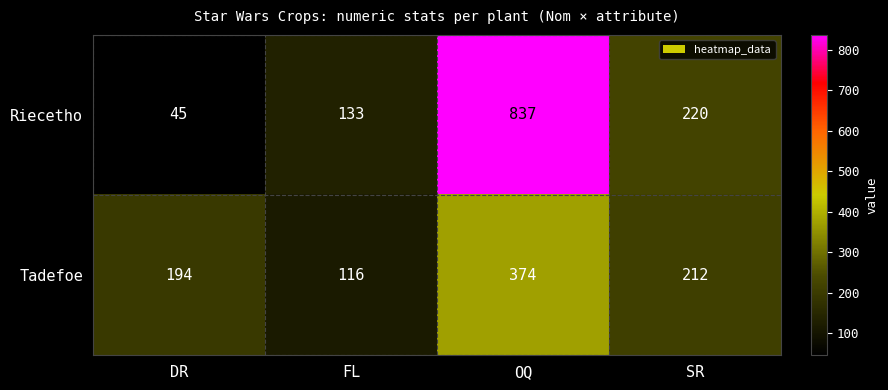

What is the difference between the second highest and second lowest values in the Riecetho series?

87